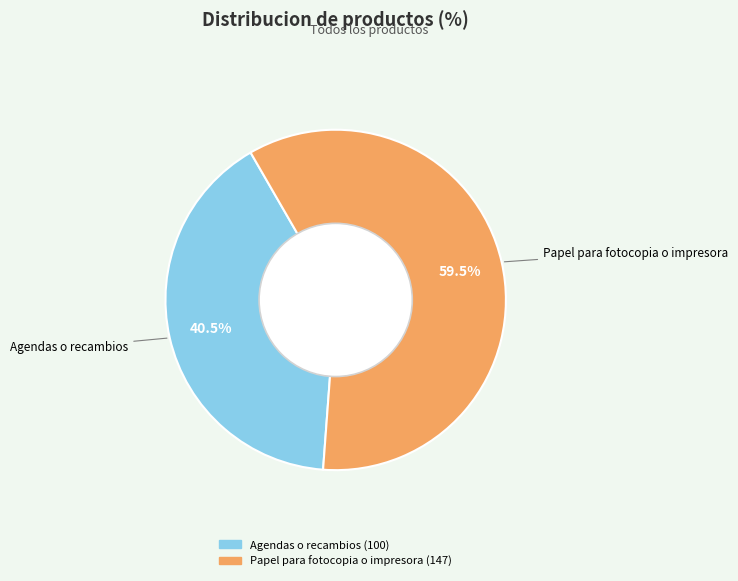

Is there any slice that represents more than half of the pie?

Yes